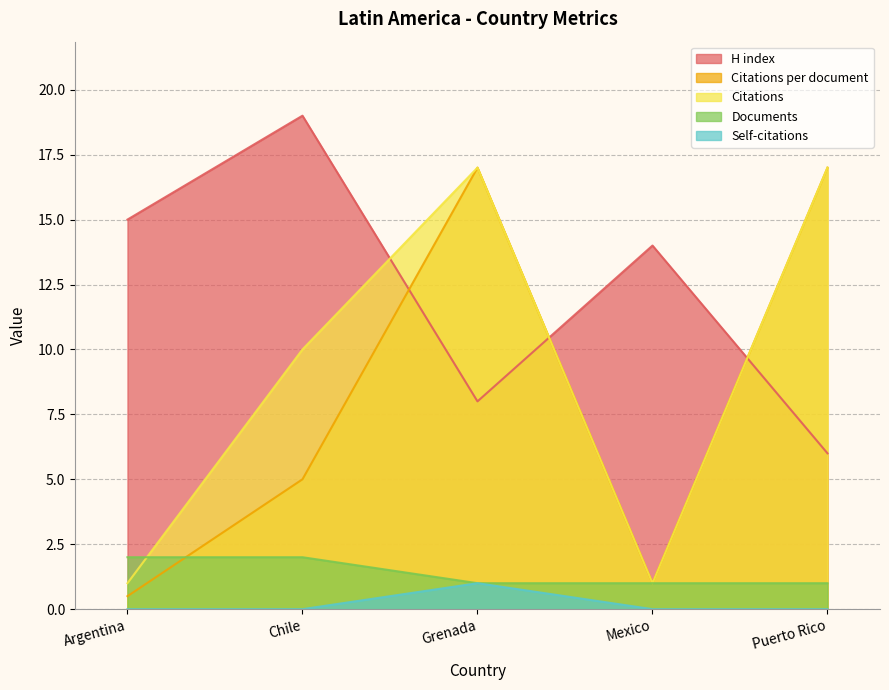

The value of H index at Mexico is 14.0. True or false?

True